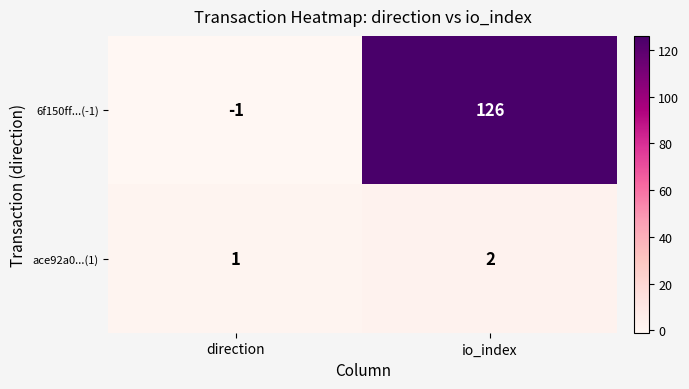

Which series has the widest spread of values?

6f150ff...(-1)